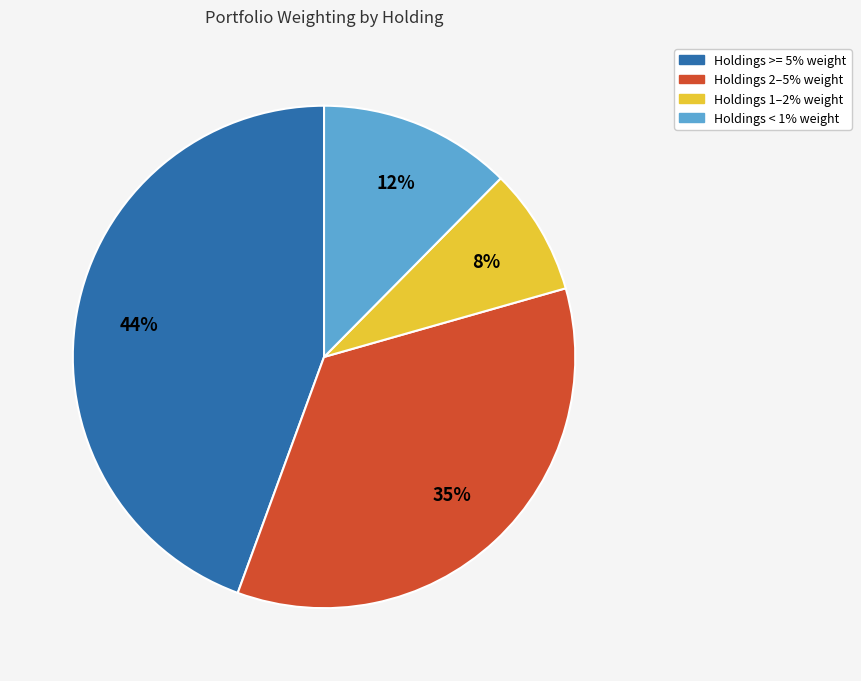

Approximately how many times larger is the value at Holdings 1–2% weight compared to Holdings < 1% weight?

0.7